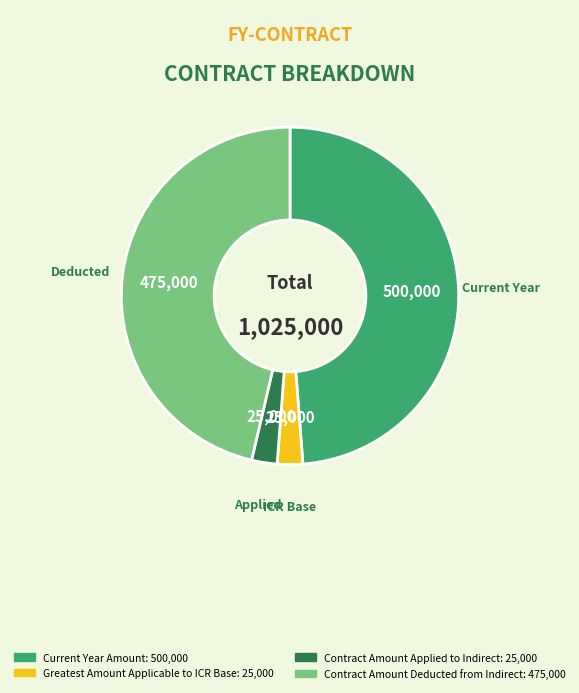

What is the largest slice in the pie chart?

Current Year Amount